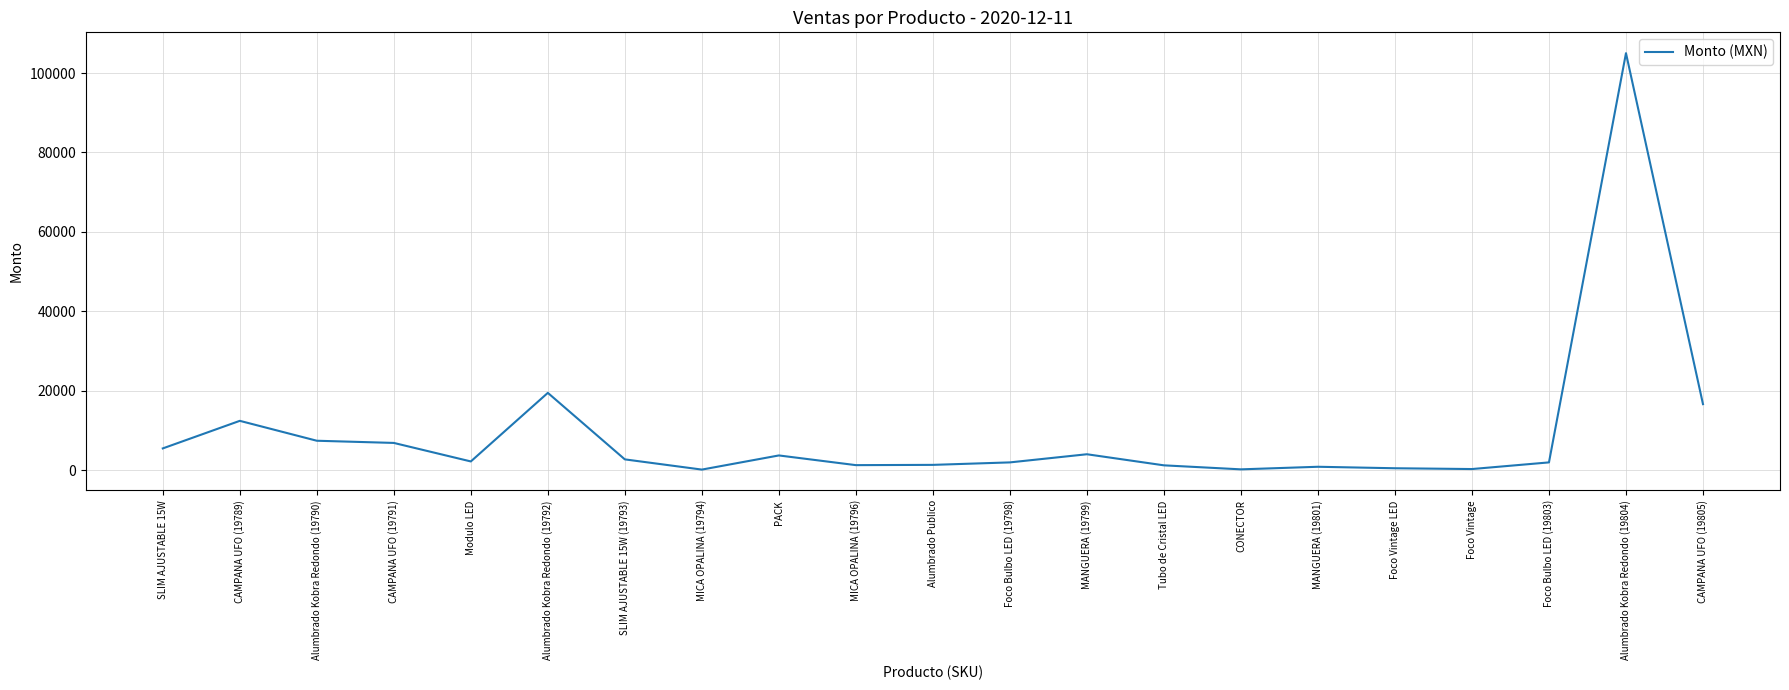

What is the difference between the maximum and second lowest values?

104750.0